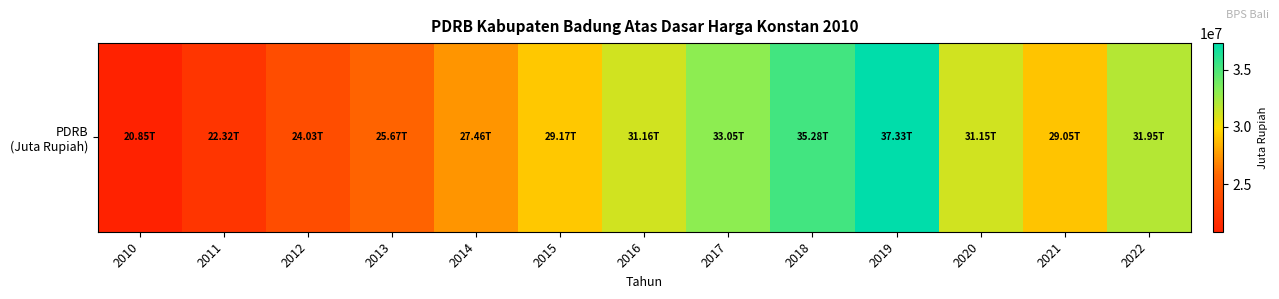

True or false: the data shows 28100432.5 at 2010.

False